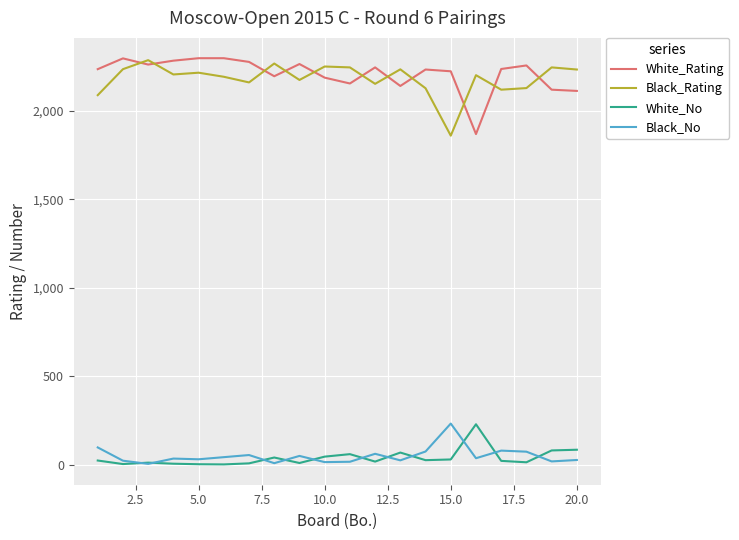

What is the minimum value for Black_Rating?

1860